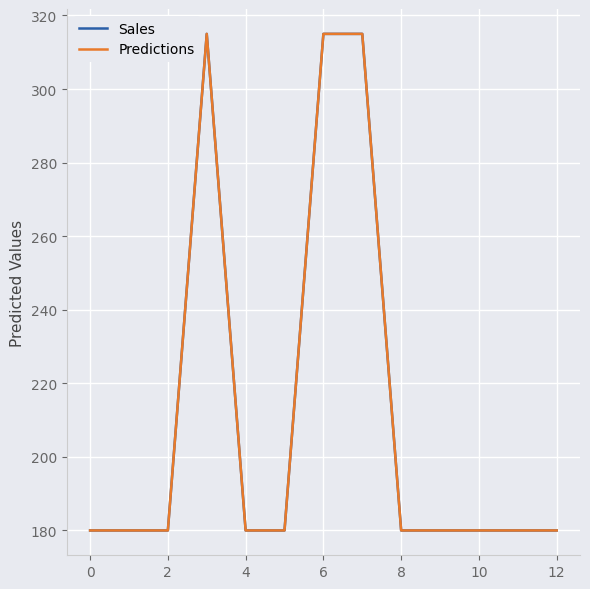

What is the smallest value displayed?

180.0